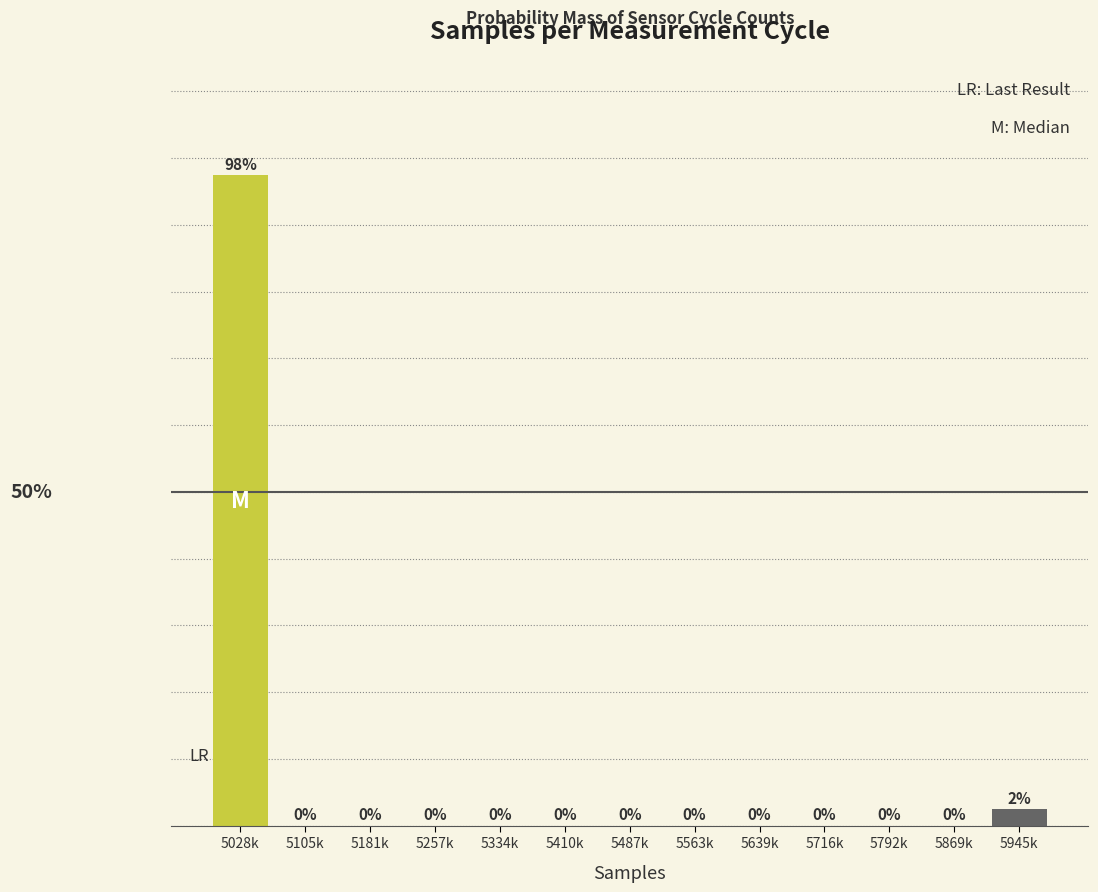

At which label is the value closest to 48?

5945k